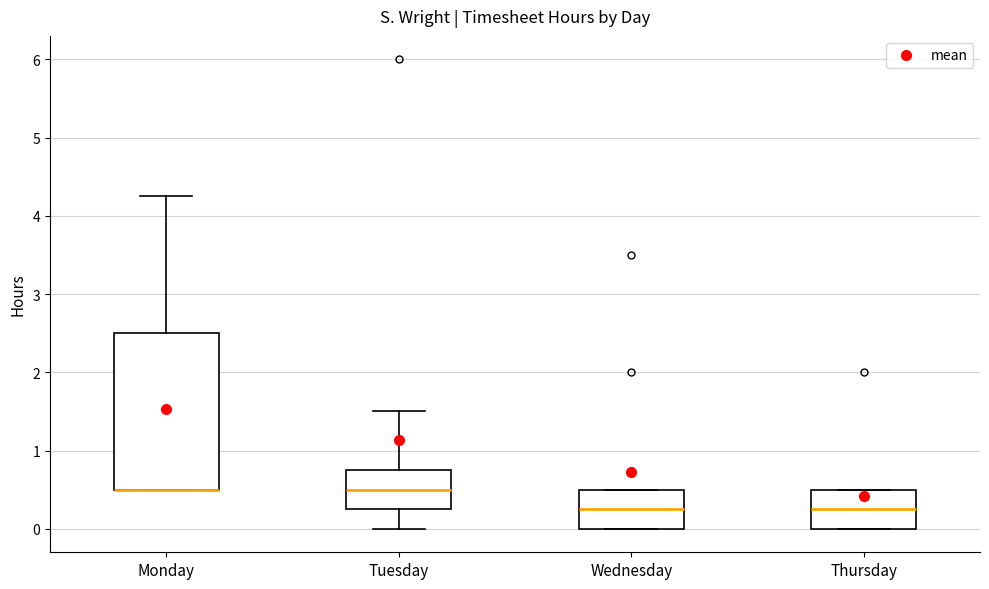

Reading left to right, transcribe this box plot: for each box, give where its median line is, the range the box spans, and where its two whiskers end, as read against the y-axis. The values are not printed on the chart, so give them approximately, as read against the axis.

Monday: median 0.5 (drawn on the box's lower edge), box 0.5 to 2.5, whiskers 0.5 to 4.3
Tuesday: median 0.5, box 0.3 to 0.8, whiskers 0.0 to 1.5
Wednesday: median 0.3, box 0.0 to 0.5, whiskers 0.0 to 0.5
Thursday: median 0.3, box 0.0 to 0.5, whiskers 0.0 to 0.5